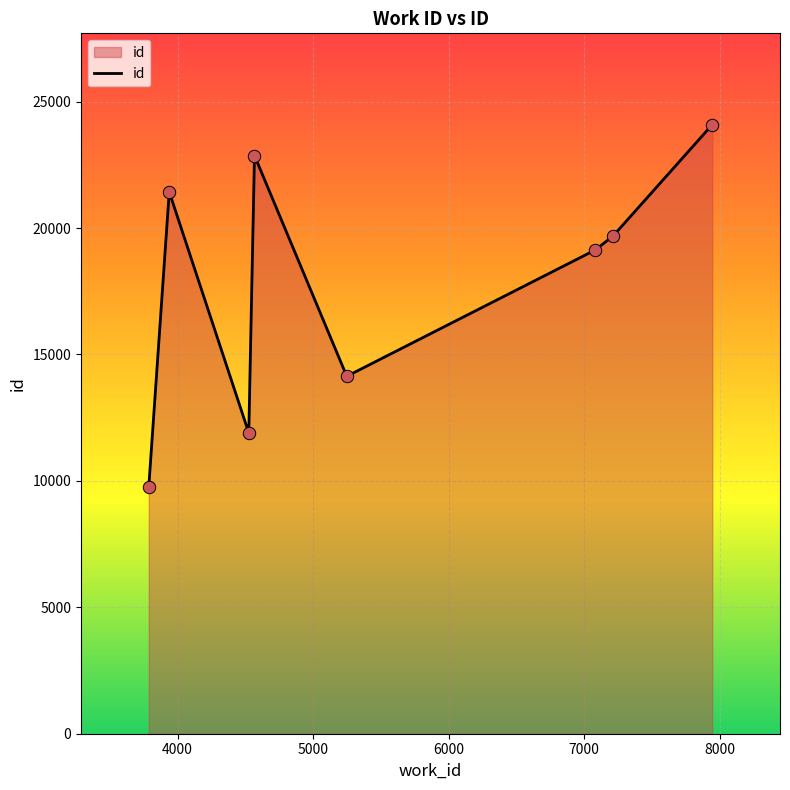

What is the minimum value shown in the chart?

9771